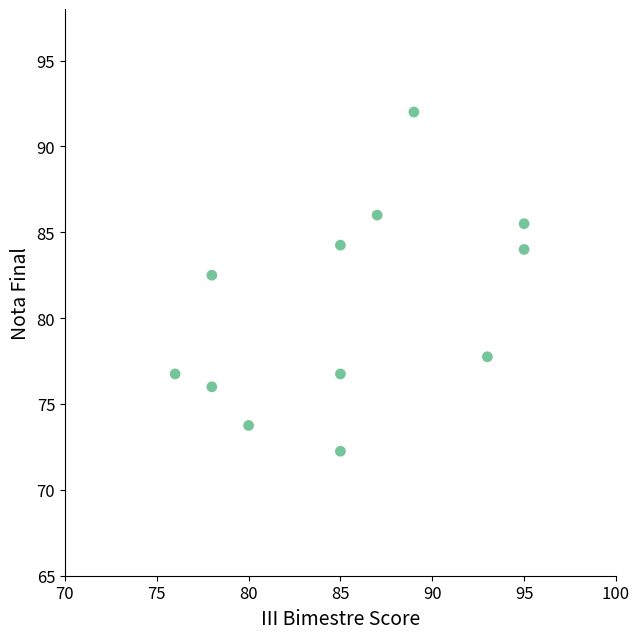

What is the average Y value?

80.6